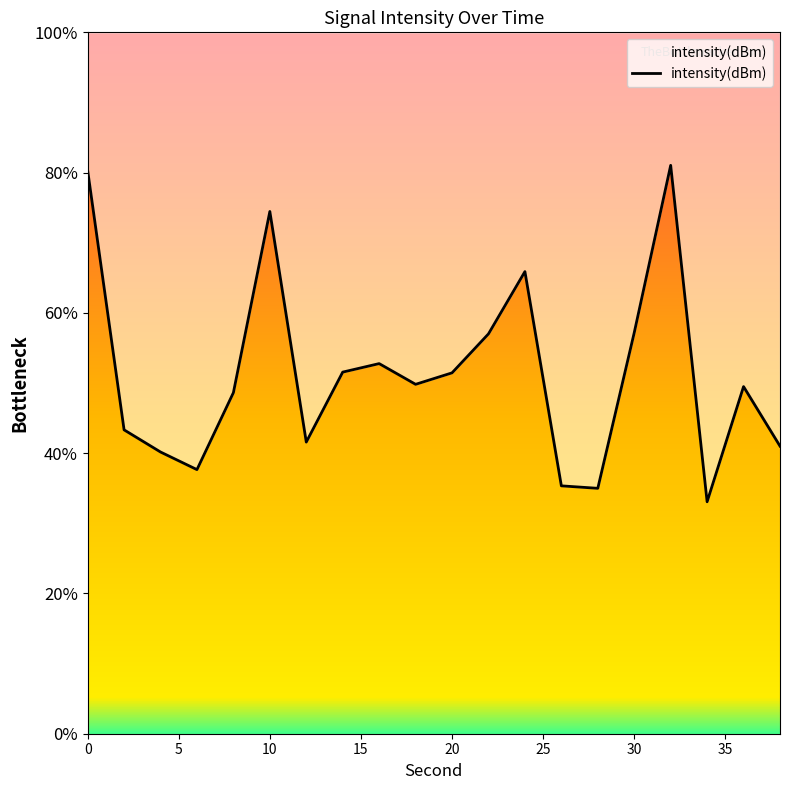

Does the chart display data point markers on the line(s)?

No